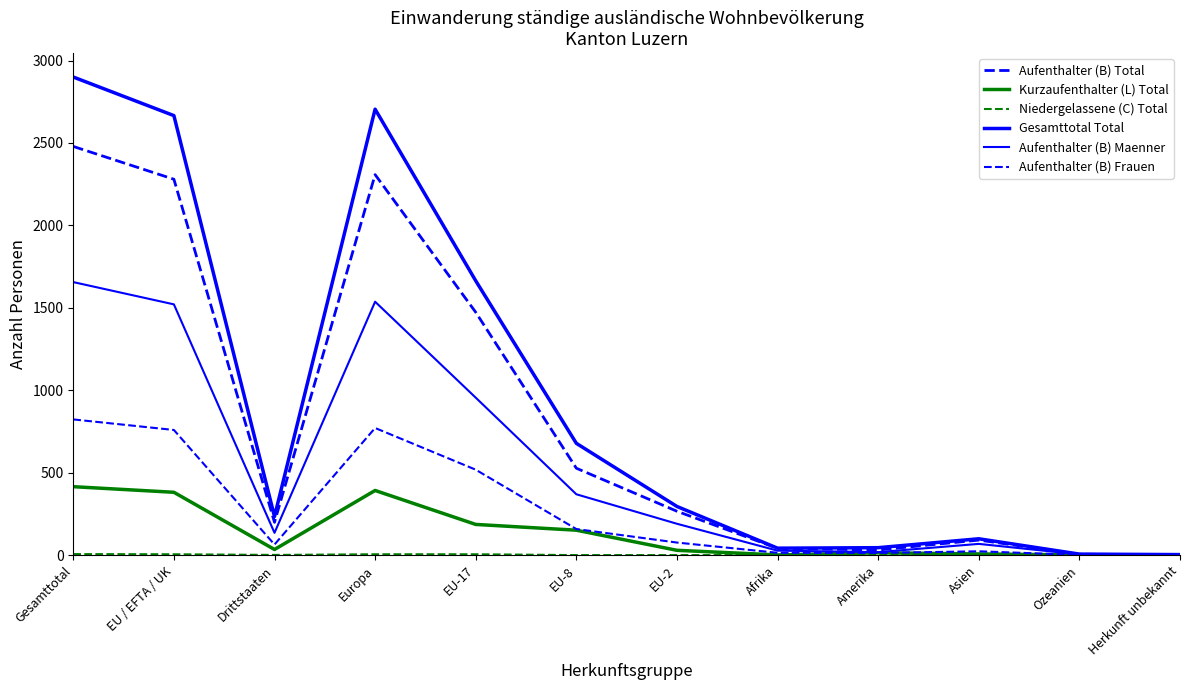

What is the lowest value of the Aufenthalter (B) Frauen series?

1